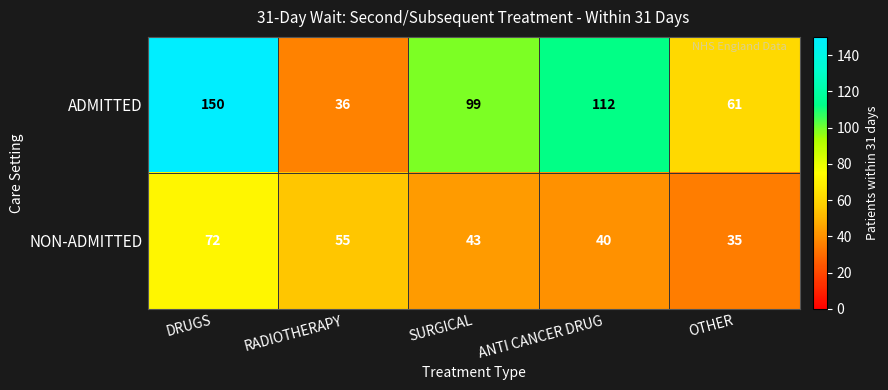

Reading right to left, what are all the values shown in this chart?

ADMITTED: OTHER=61	ANTI CANCER DRUG=112	SURGICAL=99	RADIOTHERAPY=36	DRUGS=150
NON-ADMITTED: OTHER=35	ANTI CANCER DRUG=40	SURGICAL=43	RADIOTHERAPY=55	DRUGS=72